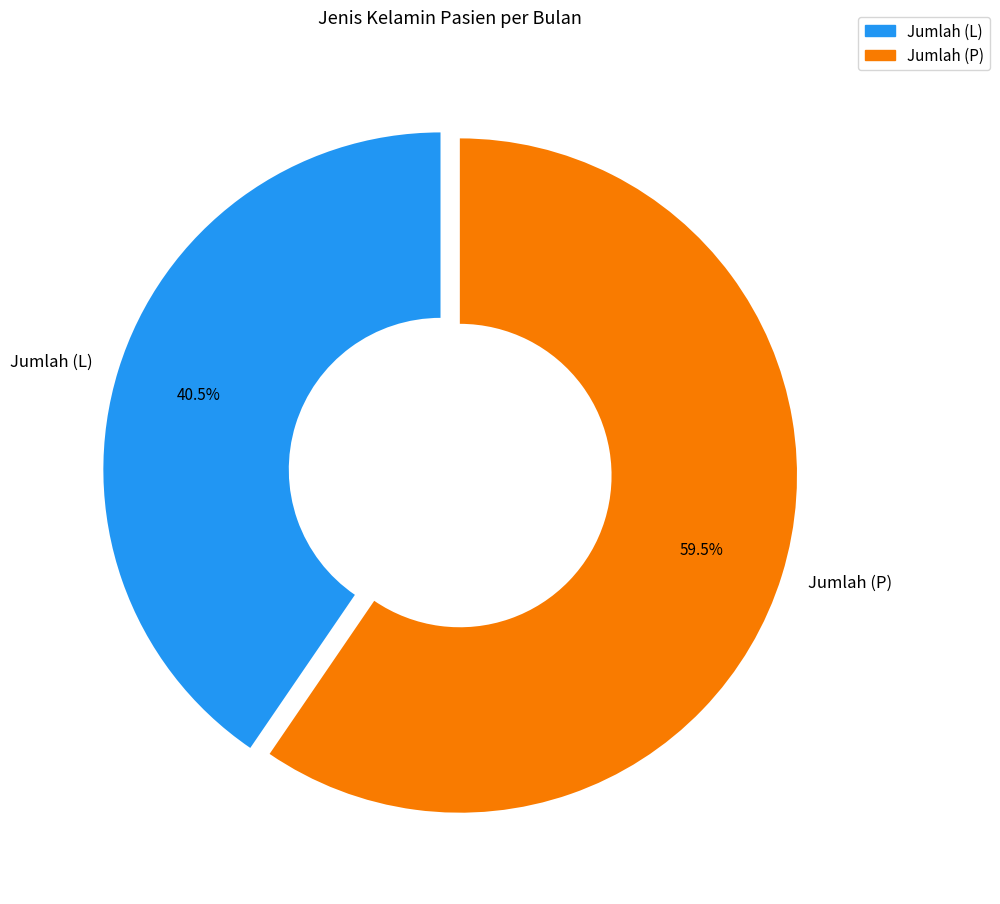

Which category has the biggest portion of the pie?

Jumlah (P)